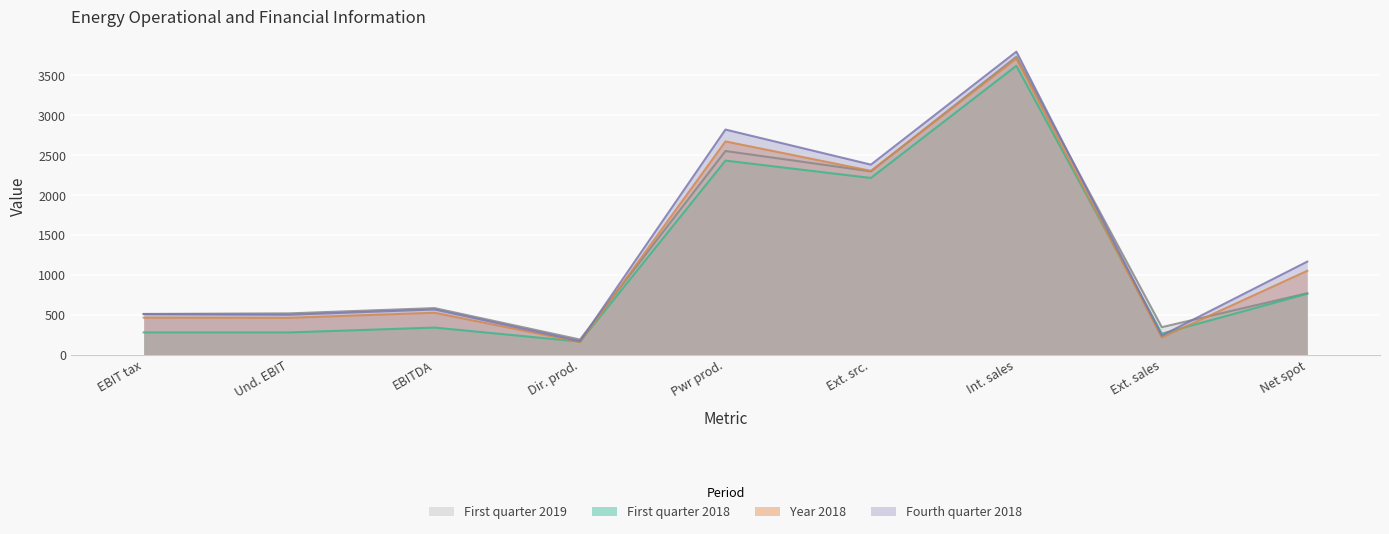

What is the greatest value displayed?

3799.0